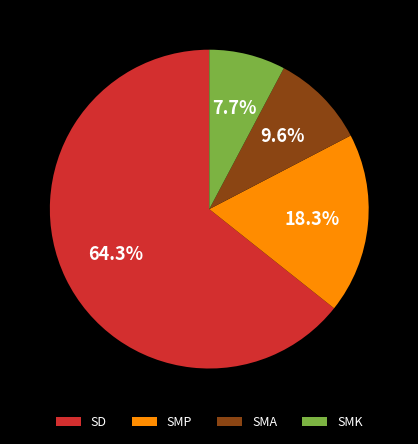

Rank the categories by value from highest to lowest.

SD, SMP, SMA, SMK